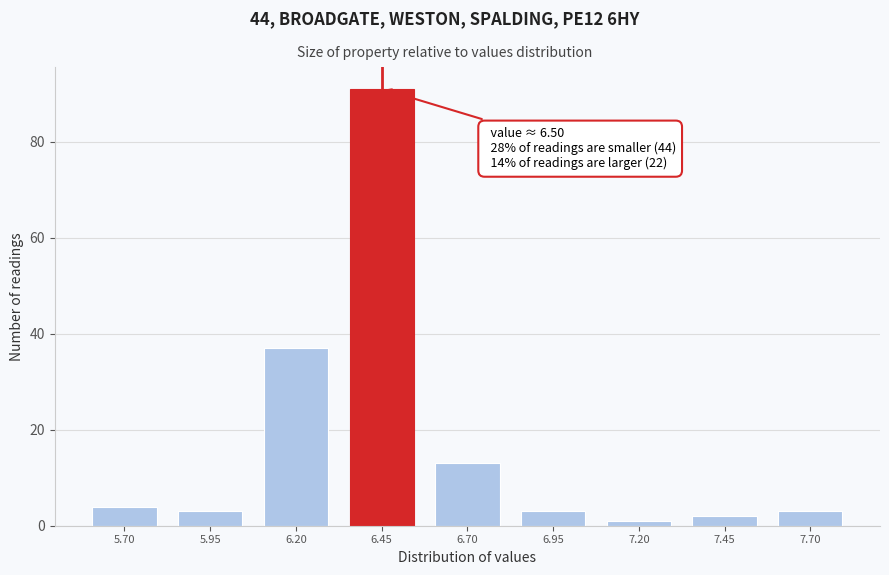

Reading left to right, transcribe all the data shown in this chart.

4	3	37	91	13	3	1	2	3